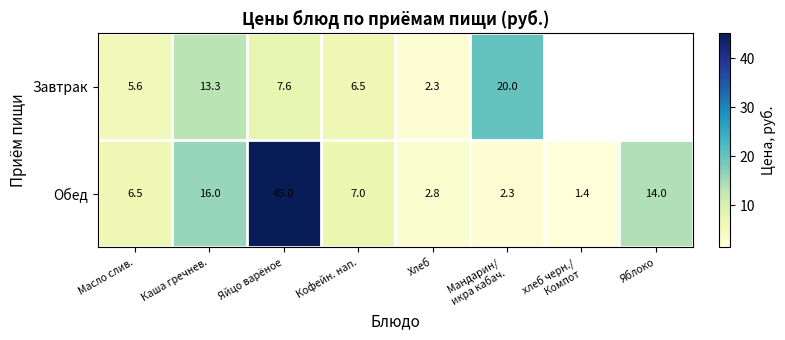

What is the spread (max minus min) of values at Яйцо варёное?

37.4